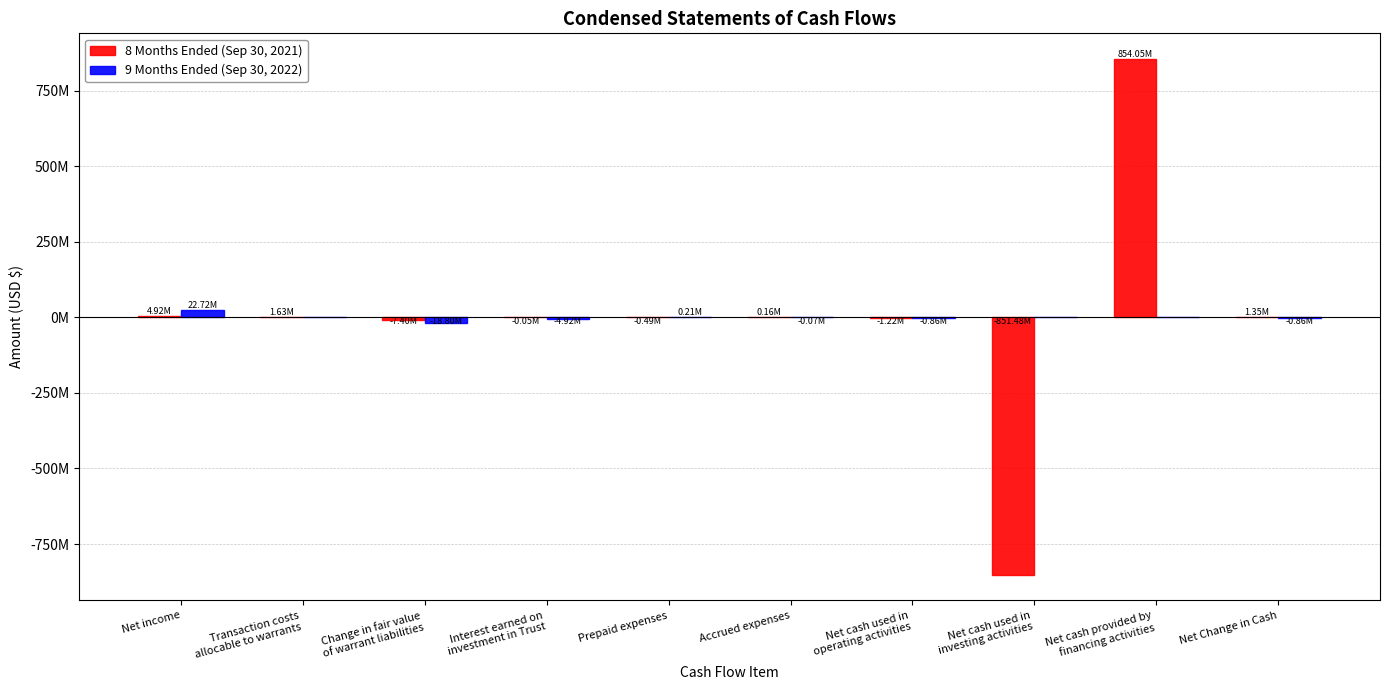

Does the chart contain stacked bars?

No